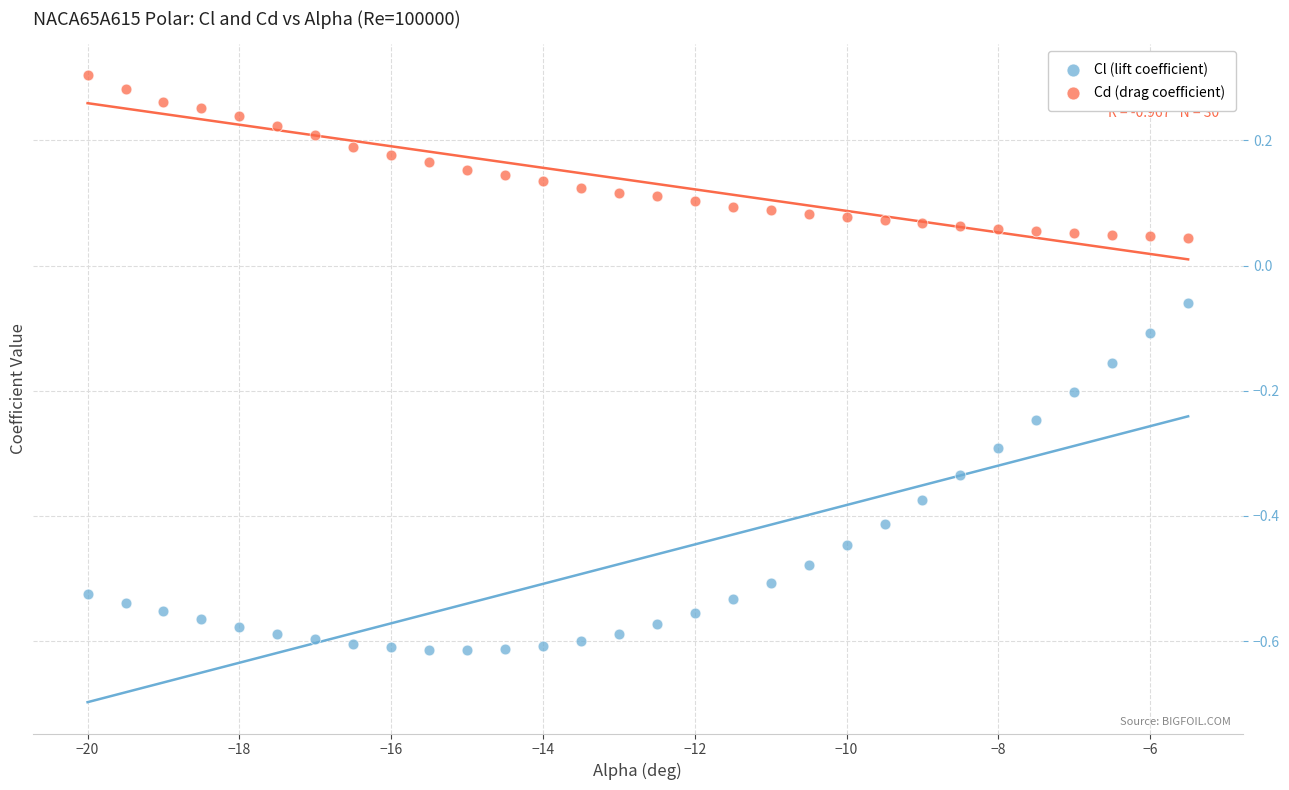

Which series has the largest Y range (max minus min)?

Cl (lift coefficient)